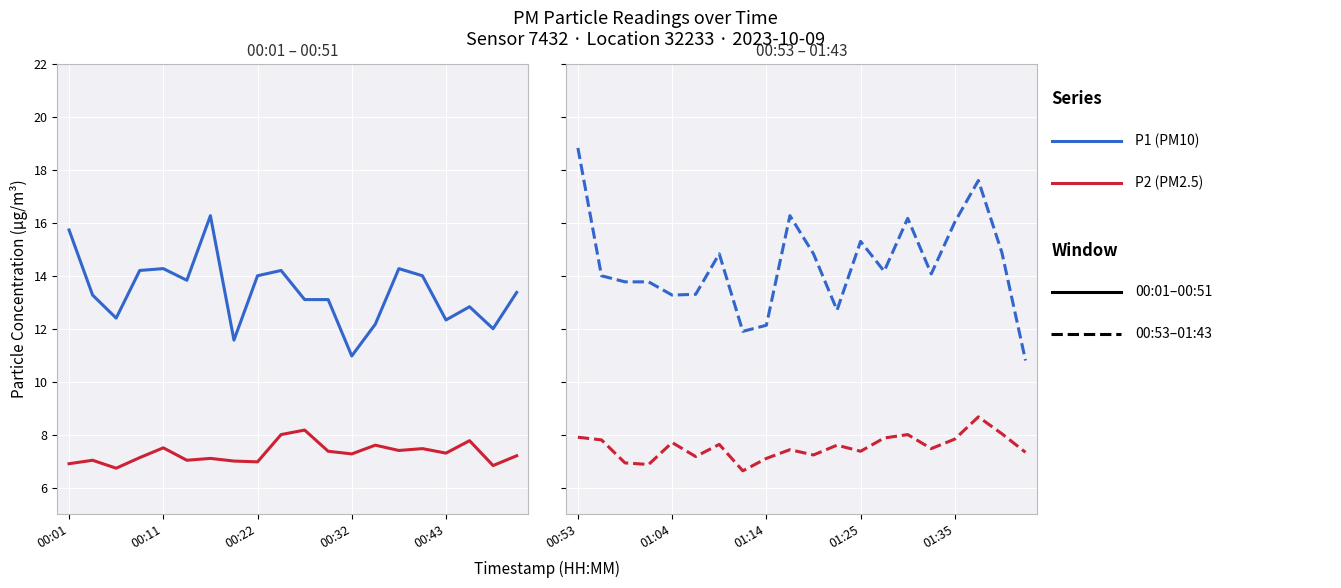

Which series changed the most between 8 and 19?

P1 (PM10) - later